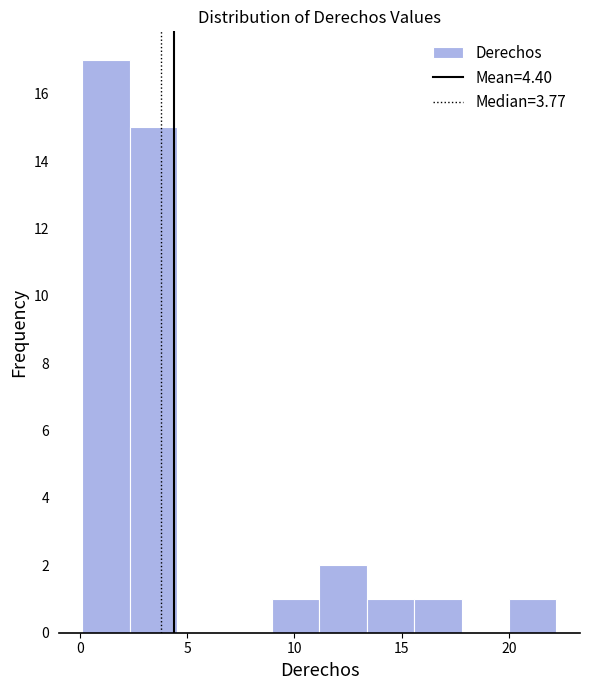

What is the height of the bar covering 2.5 to 4.5 on the x-axis? Neither the bar edges nor the heights are printed on the chart, so give them approximately, as read against the axes.

15